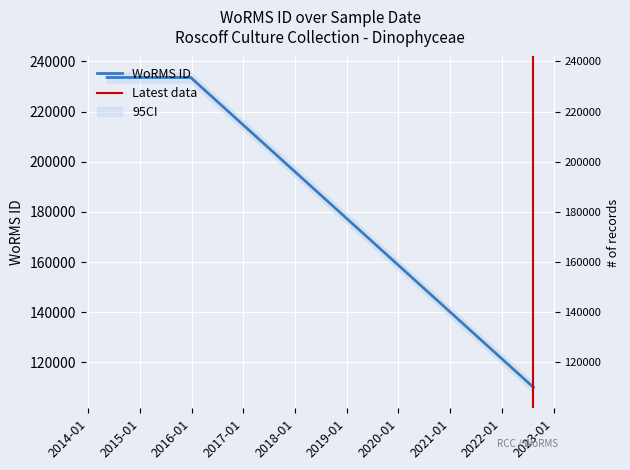

The chart shows a value of 344042 at 2015-12-26. True or false?

False